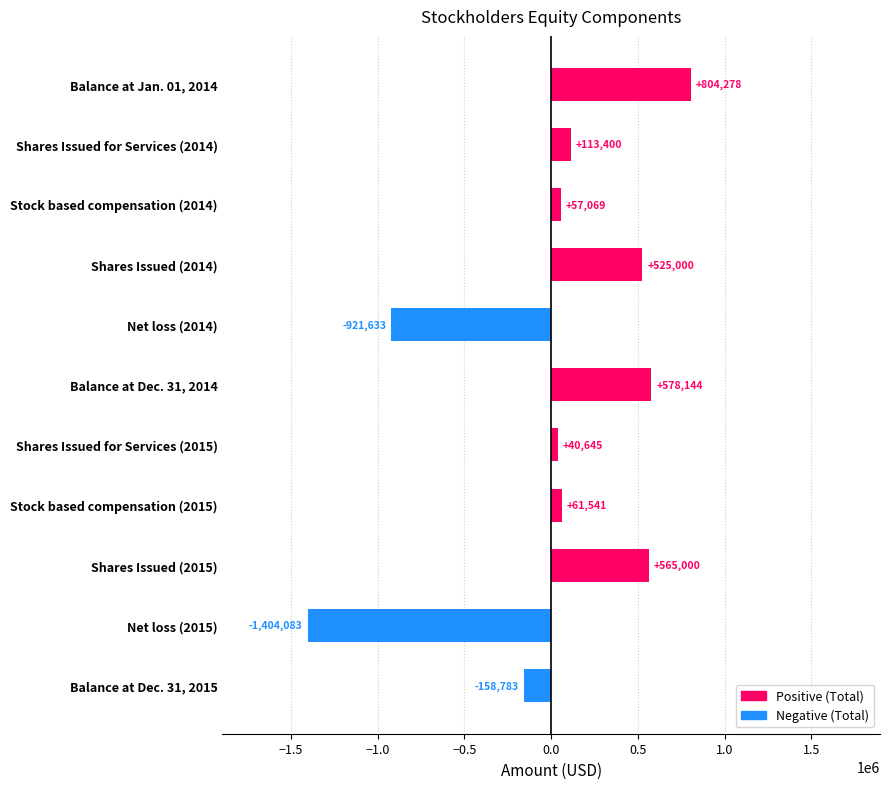

List the labels in order of value, largest first.

Balance at Jan. 01, 2014, Balance at Dec. 31, 2014, Shares Issued (2015), Shares Issued (2014), Shares Issued for Services (2014), Stock based compensation (2015), Stock based compensation (2014), Shares Issued for Services (2015), Balance at Dec. 31, 2015, Net loss (2014), Net loss (2015)